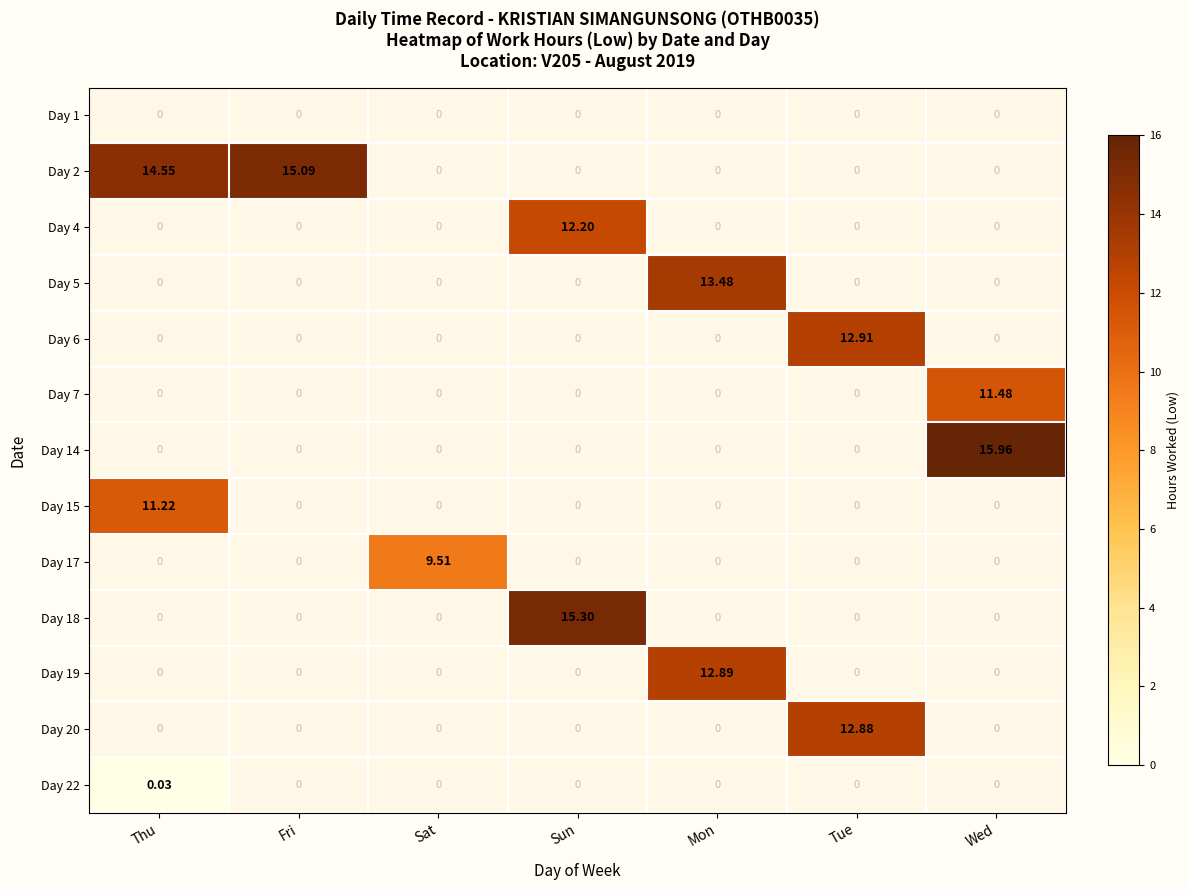

Is it true that 17 equals 0.0 at Wed?

True